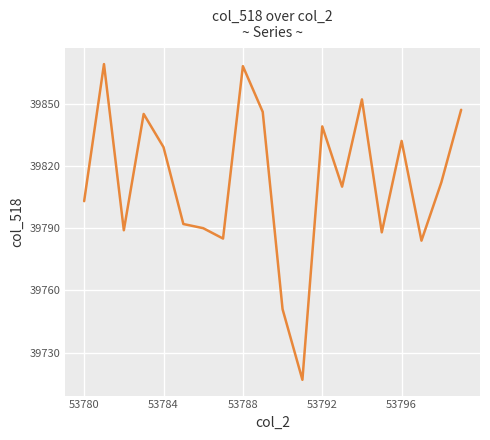

What is the minimum value shown in the chart?

39717